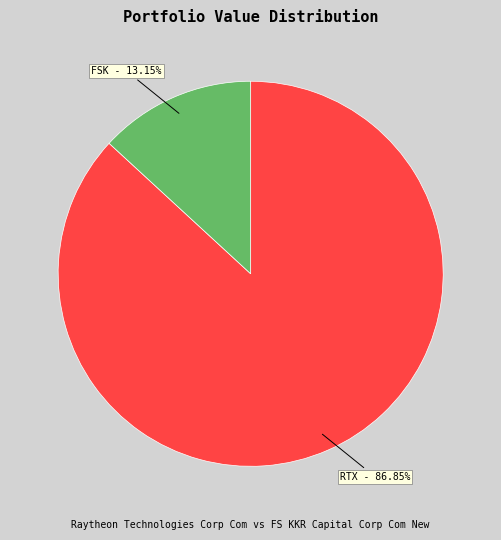

How many slices are in this pie chart?

2